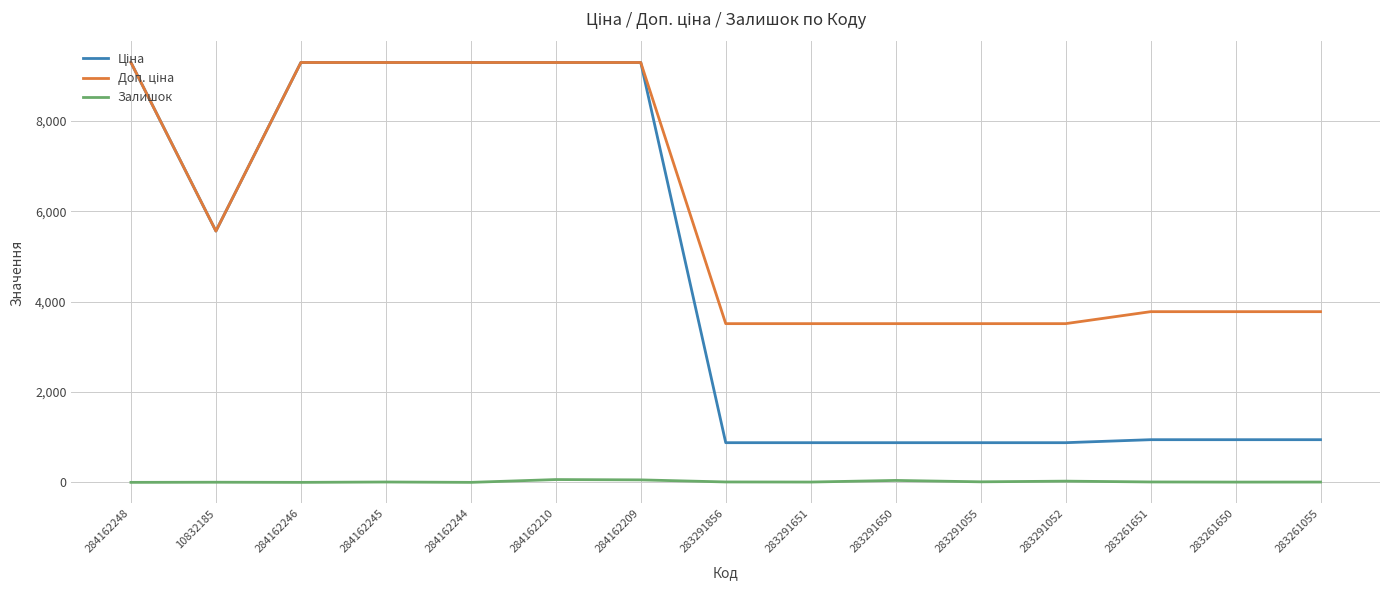

What is the spread (max minus min) of values at 284162248?

9290.5